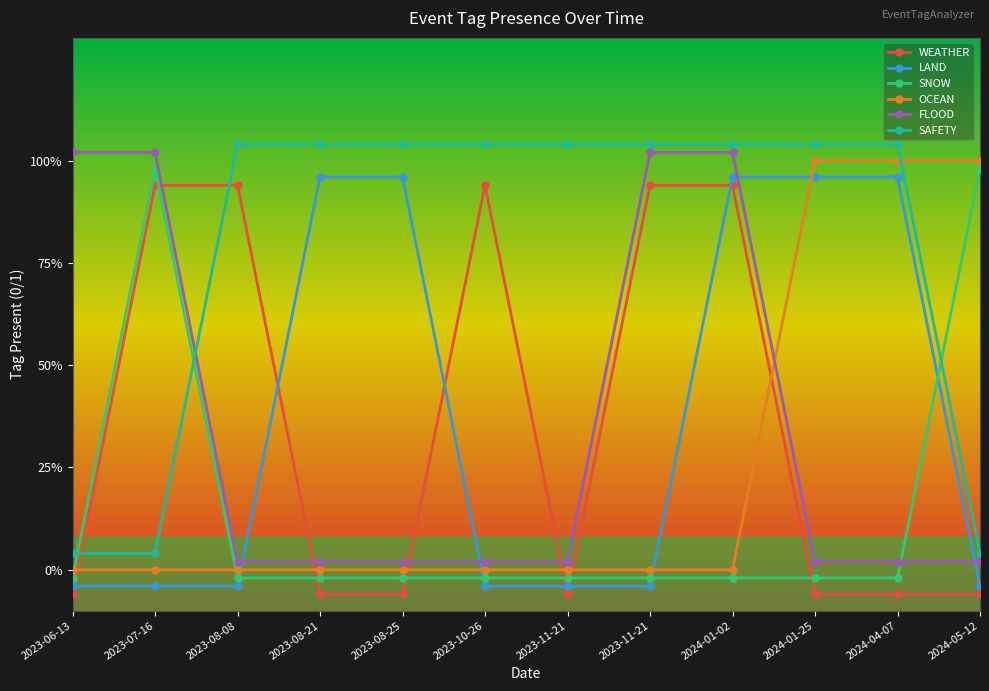

Reading left to right, transcribe all the data shown in this chart.

WEATHER: -0.1	0.9	0.9	-0.1	-0.1	0.9	-0.1	0.9	0.9	-0.1	-0.1	-0.1
LAND: -0.0	-0.0	-0.0	1.0	1.0	-0.0	-0.0	-0.0	1.0	1.0	1.0	-0.0
SNOW: -0.0	1.0	-0.0	-0.0	-0.0	-0.0	-0.0	-0.0	-0.0	-0.0	-0.0	1.0
OCEAN: 0.0	0.0	0.0	0.0	0.0	0.0	0.0	0.0	0.0	1.0	1.0	1.0
FLOOD: 1.0	1.0	0.0	0.0	0.0	0.0	0.0	1.0	1.0	0.0	0.0	0.0
SAFETY: 0.0	0.0	1.0	1.0	1.0	1.0	1.0	1.0	1.0	1.0	1.0	0.0